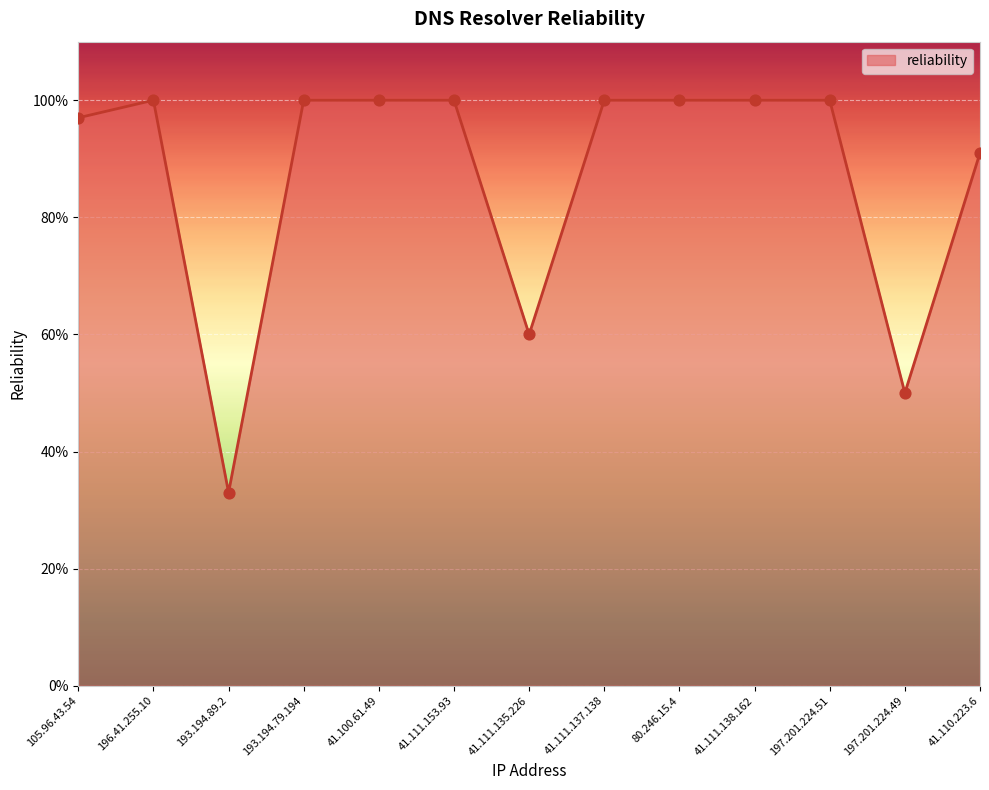

Approximately how many times larger is the value at 41.111.135.226 compared to 80.246.15.4?

0.6